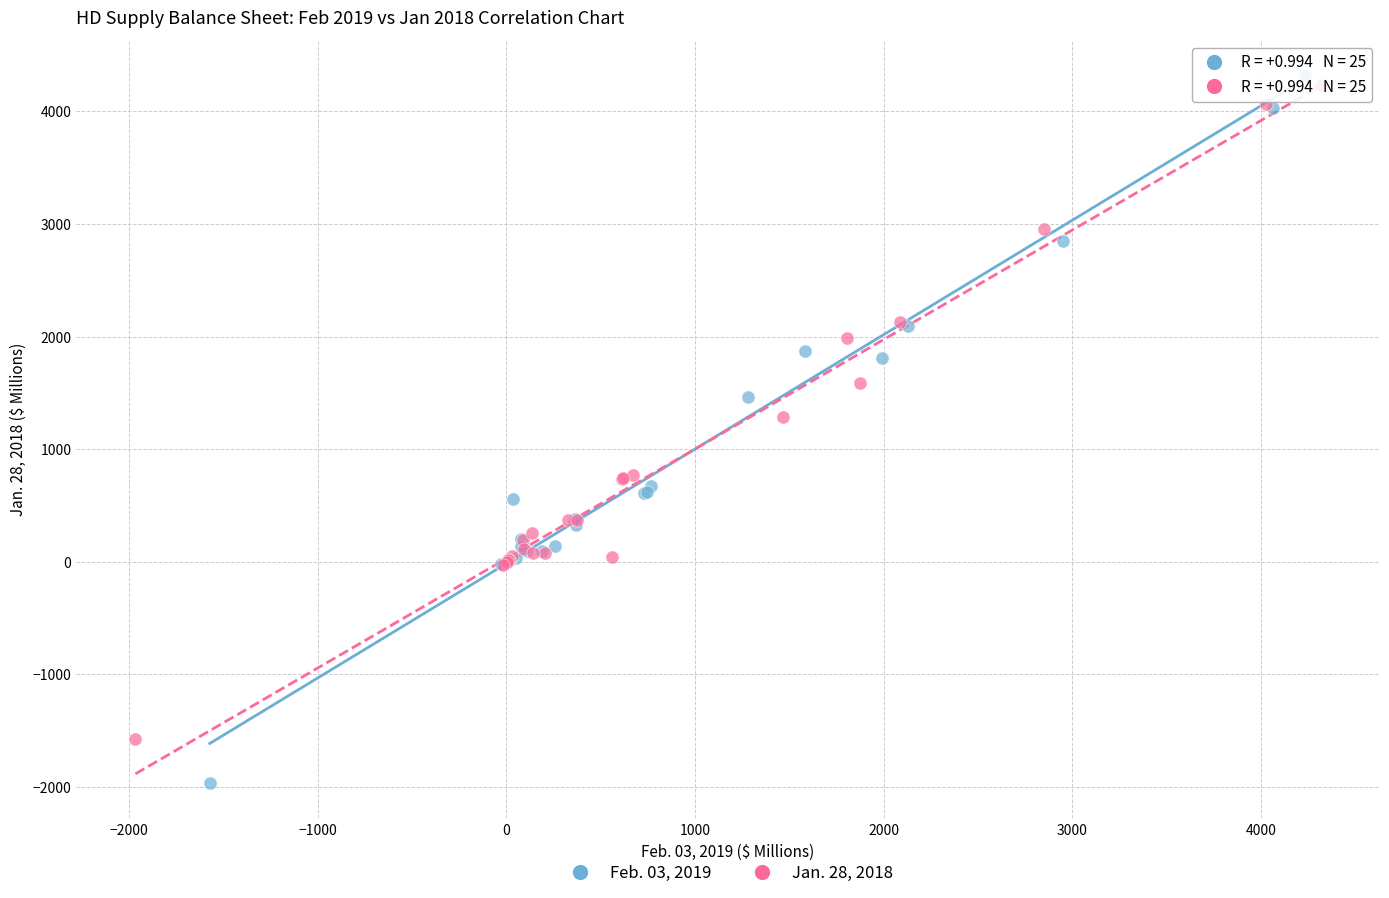

Which series reaches the minimum Y coordinate?

Feb. 03, 2019